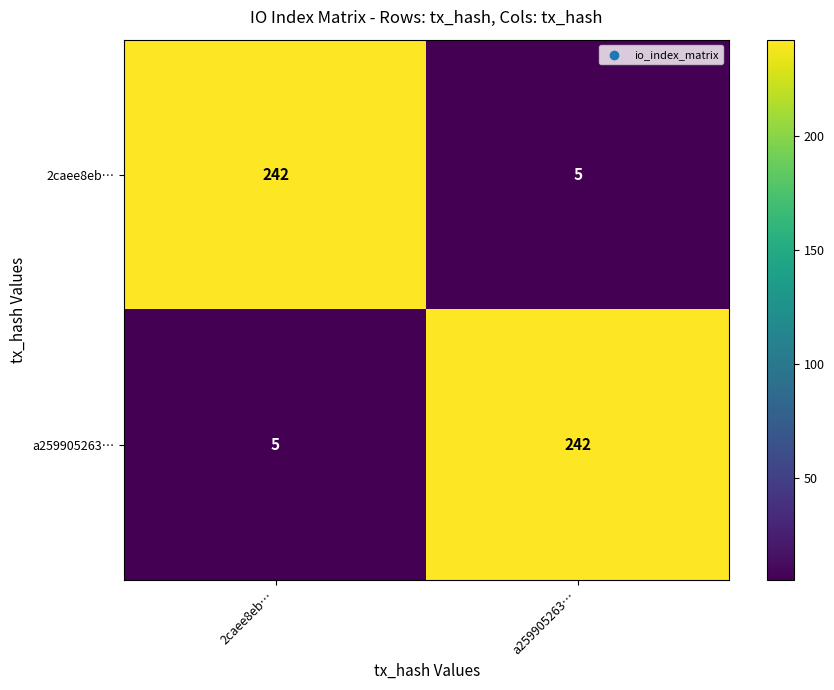

What is the greatest value displayed?

242